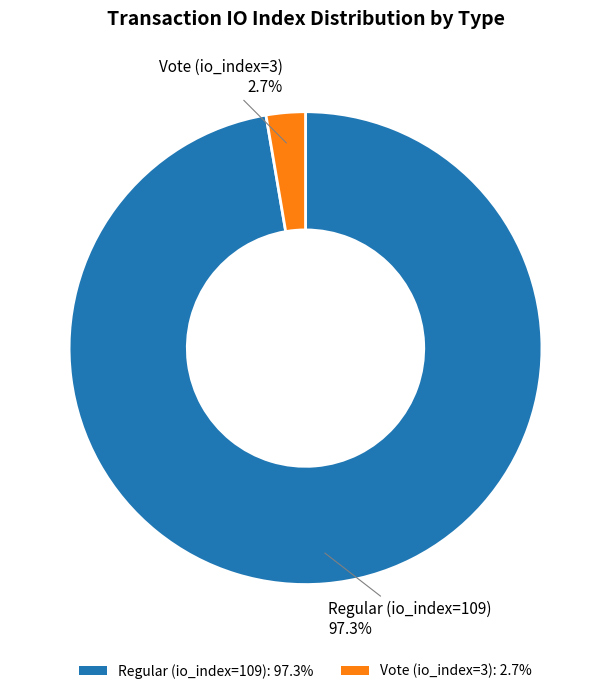

What is the largest slice in the pie chart?

Regular (io_index=109)